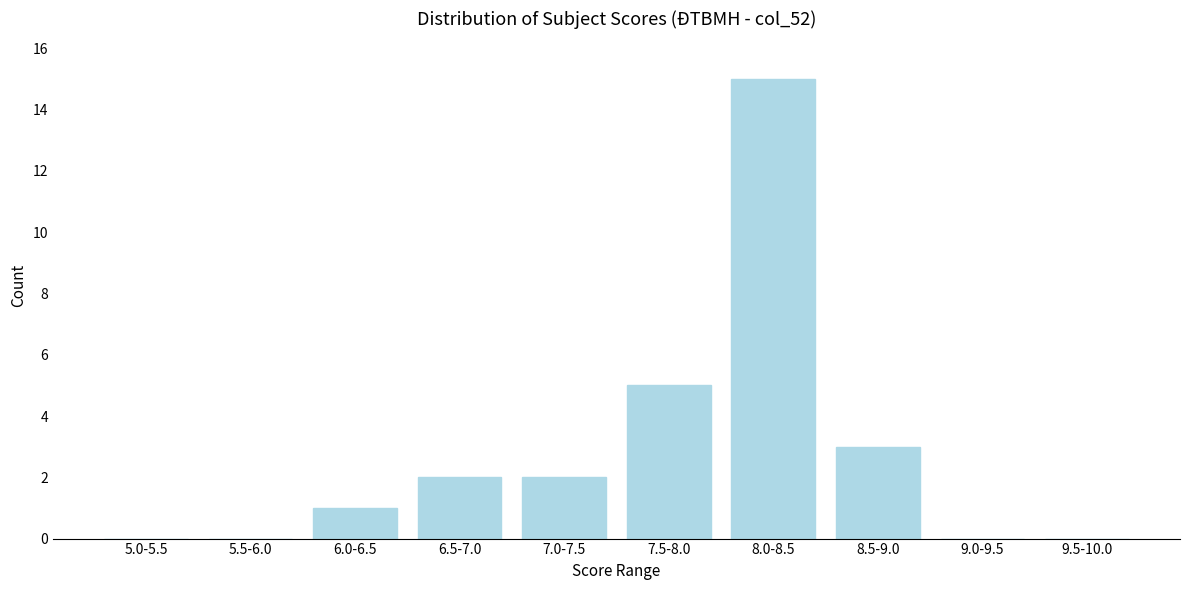

Reading left to right, transcribe all the data shown in this chart.

5.0-5.5=0	5.5-6.0=0	6.0-6.5=1	6.5-7.0=2	7.0-7.5=2	7.5-8.0=5	8.0-8.5=15	8.5-9.0=3	9.0-9.5=0	9.5-10.0=0